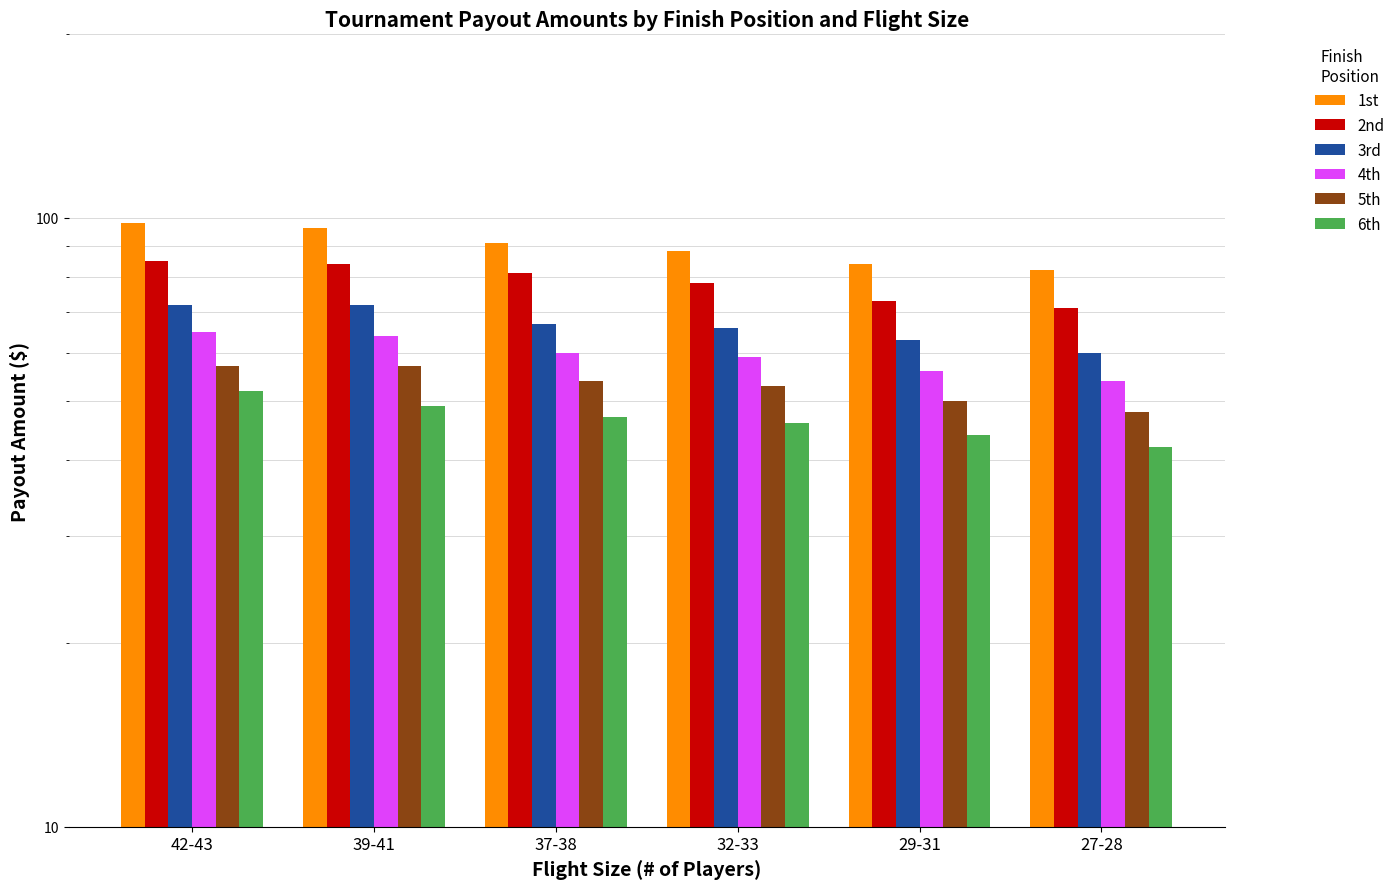

The value of 4th at 37-38 is 60. True or false?

True